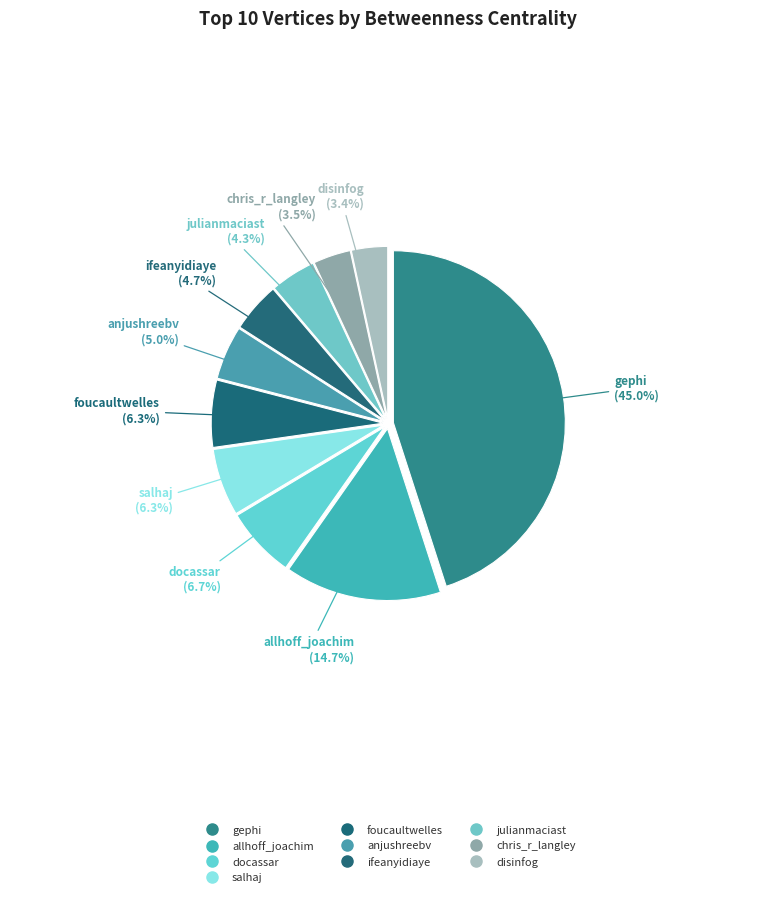

The foucaultwelles slice represents 6% of the pie. True or false?

True